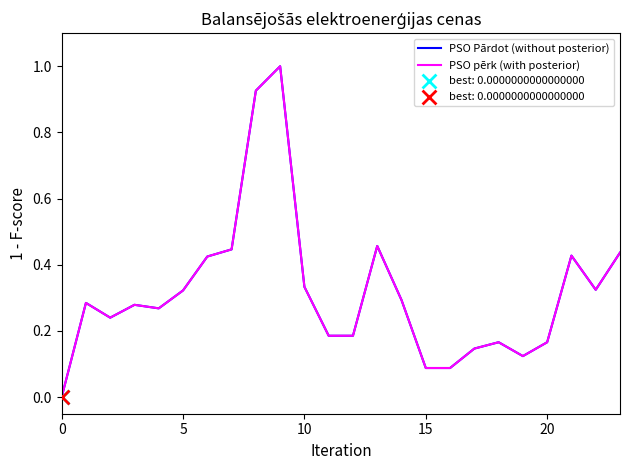

At how many categories does at least one series exceed 0?

23